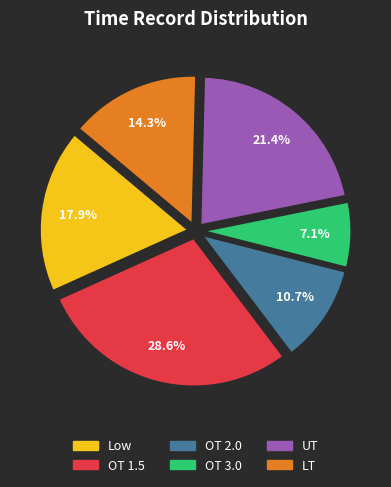

Is there a majority slice in this chart?

No